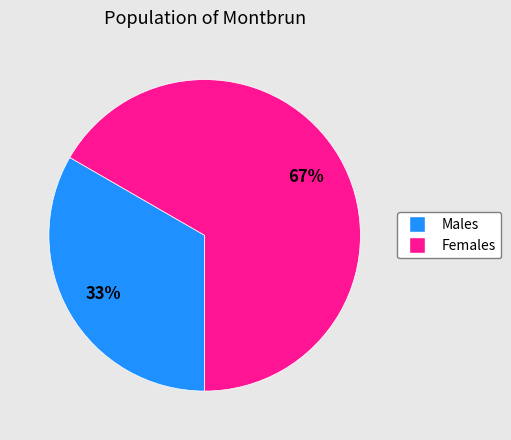

Is it true that Males is 33% of the pie?

True